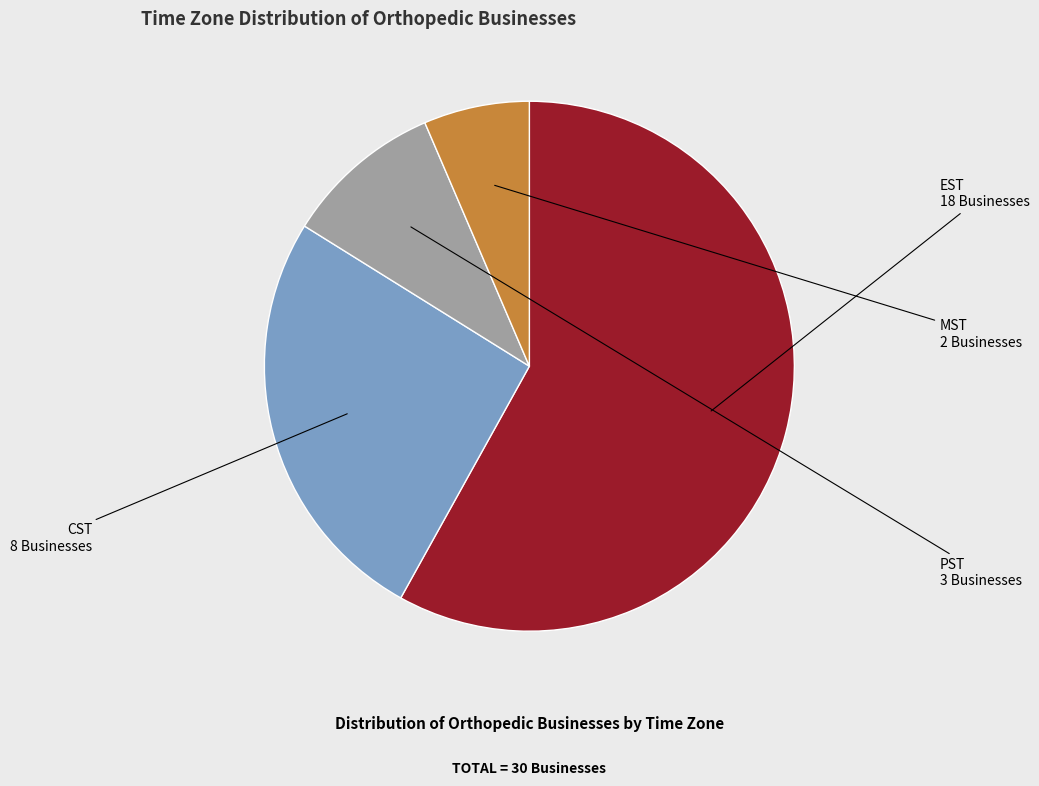

Does any single category account for the majority?

Yes